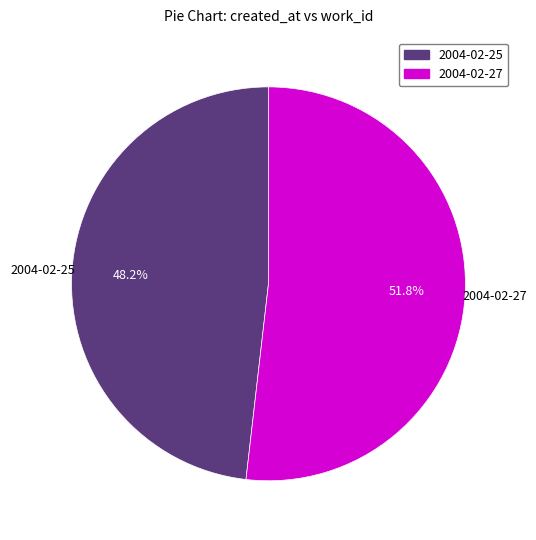

Which category has the smallest portion of the pie?

2004-02-25